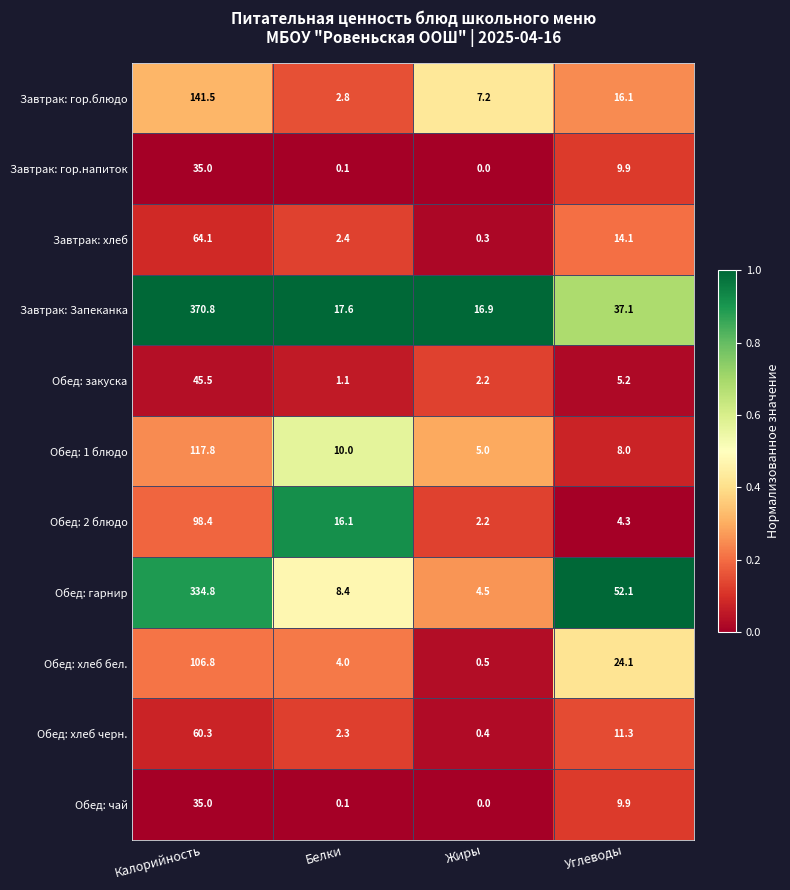

Which series changed the most between Белки and Углеводы?

Обед: гарнир